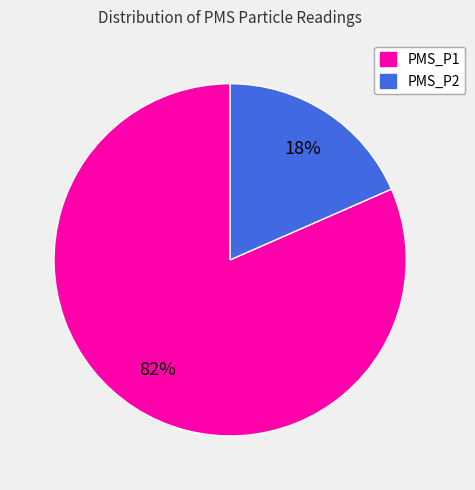

Which has a higher value, PMS_P1 or PMS_P2?

PMS_P1